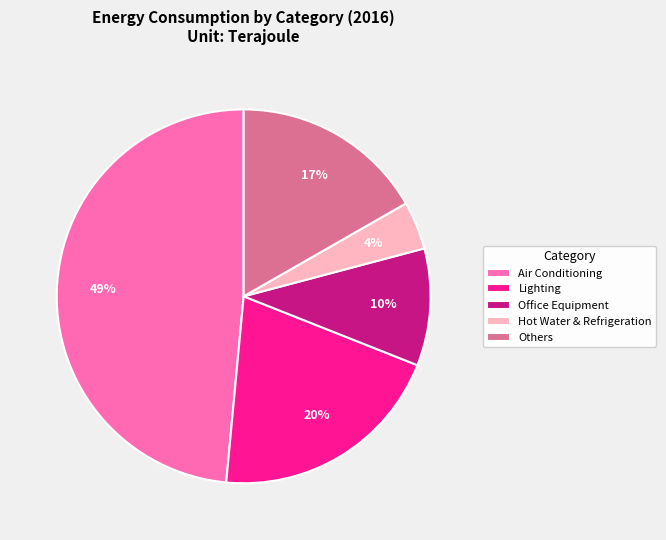

Which slice is the largest?

Air Conditioning